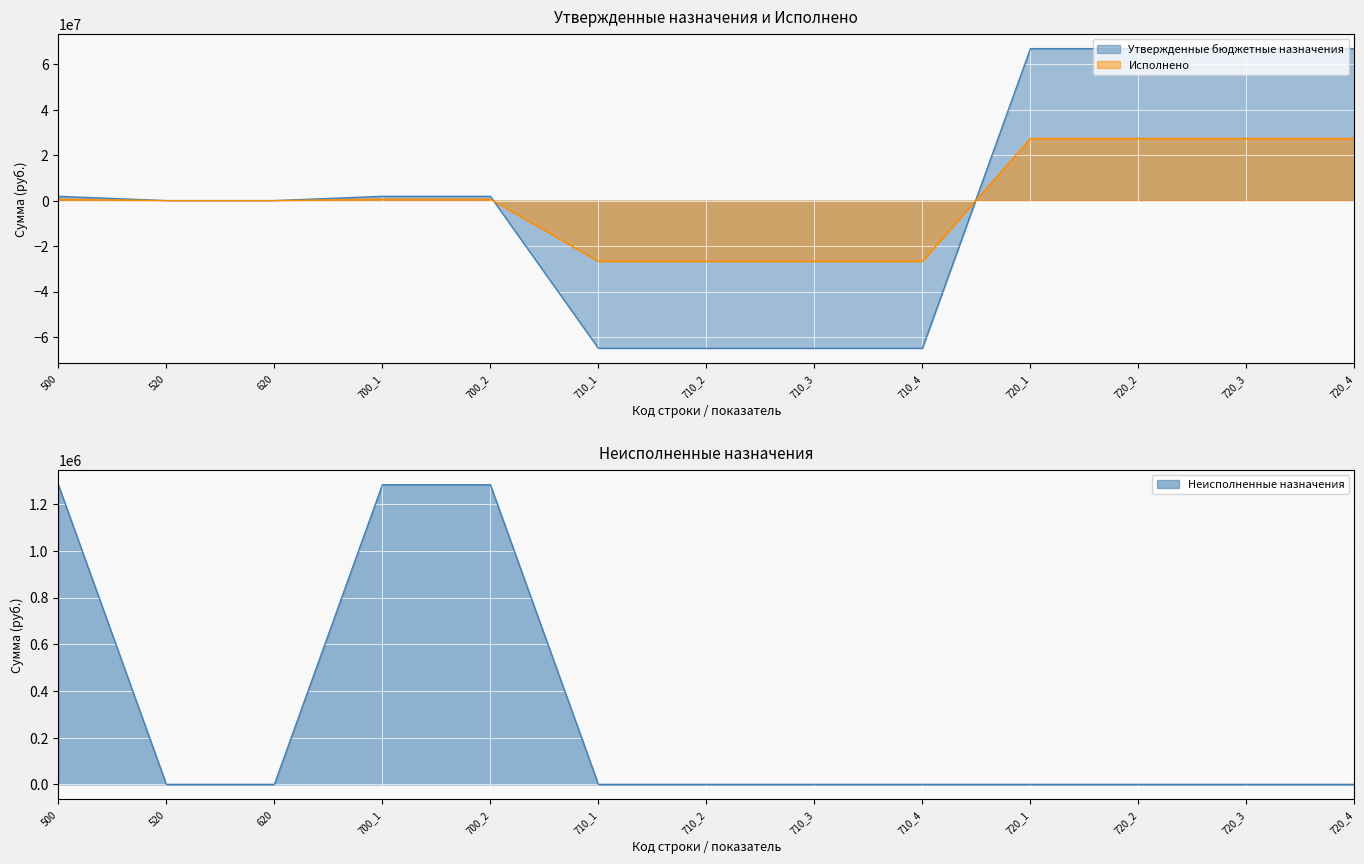

Count the number of categories in the chart.

13